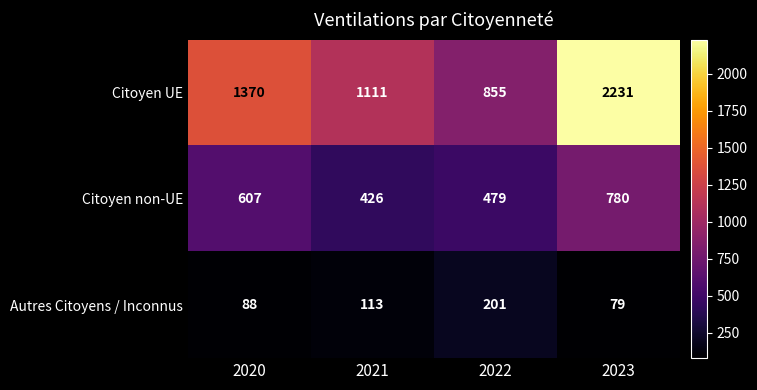

At 2021, list the series in order from largest to smallest.

Citoyen UE, Citoyen non-UE, Autres Citoyens / Inconnus